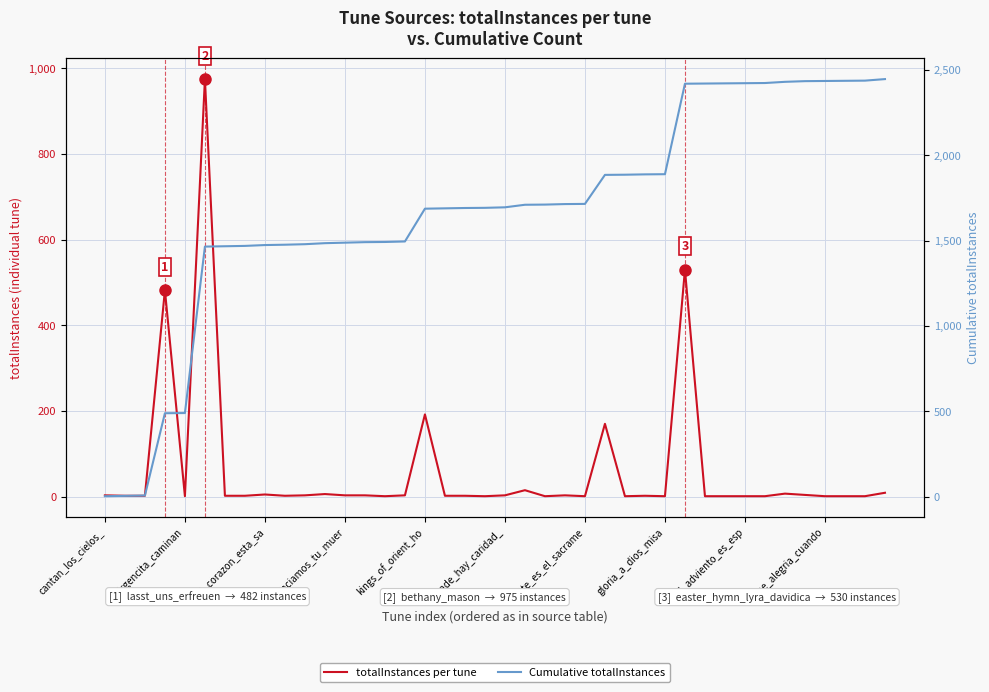

Reading left to right, what are all the values shown in this chart?

totalInstances per tune: 3	2	2	482	1	975	2	2	5	2	3	6	3	3	1	3	192	2	2	1	3	15	1	3	1	170	1	2	1	530	1	1	1	1	7	4	1	1	1	9
Cumulative totalInstances: 3	5	7	489	490	1465	1467	1469	1474	1476	1479	1485	1488	1491	1492	1495	1687	1689	1691	1692	1695	1710	1711	1714	1715	1885	1886	1888	1889	2419	2420	2421	2422	2423	2430	2434	2435	2436	2437	2446